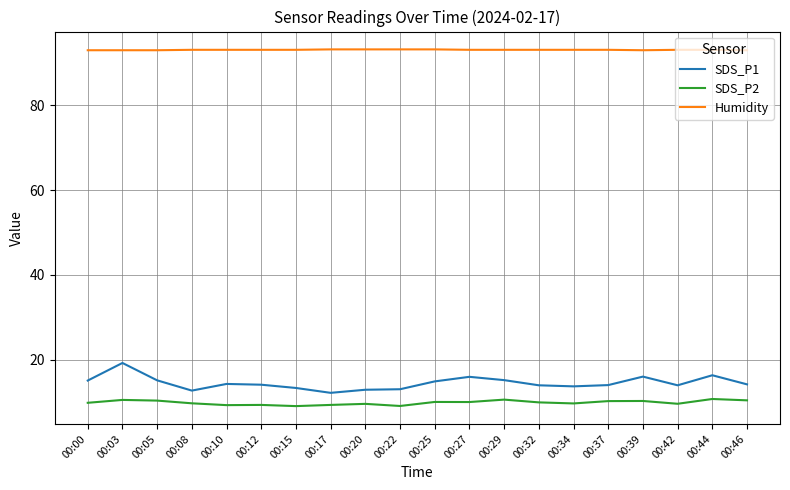

What is the average value of the Humidity series?

93.1